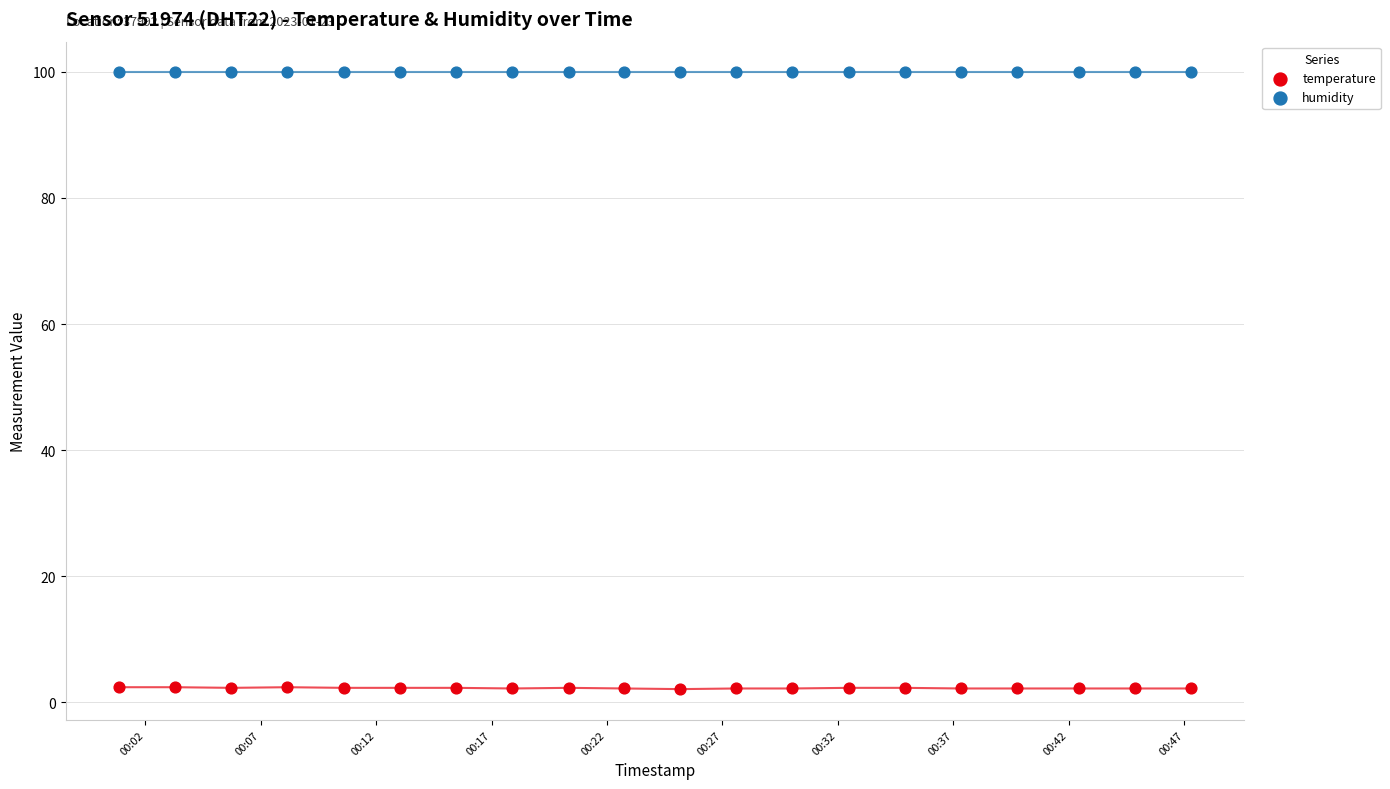

Which series contains the highest Y value?

humidity